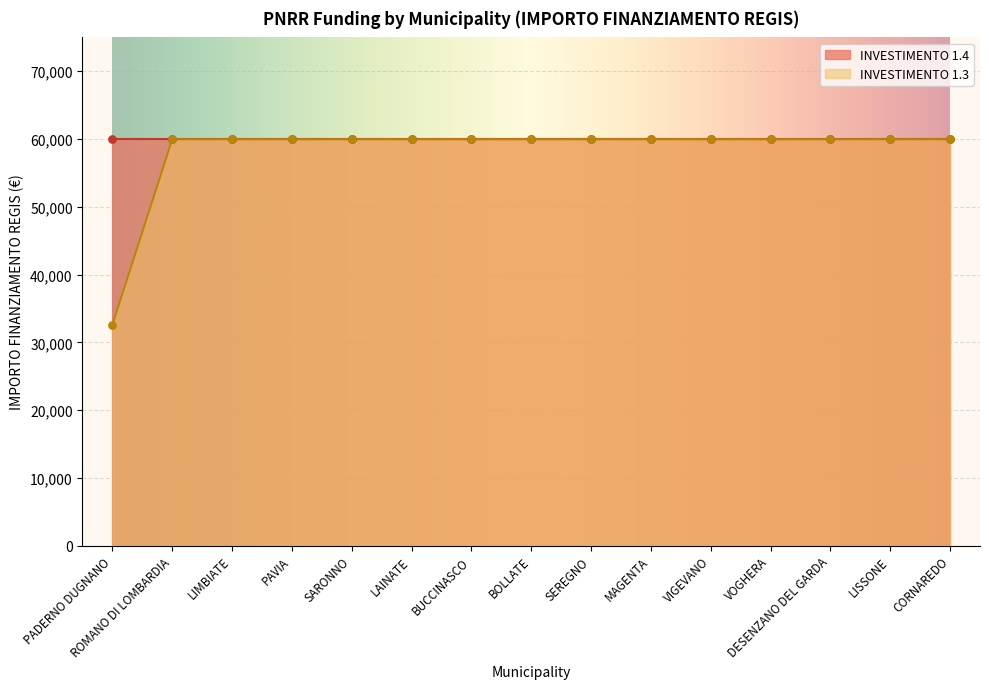

Approximately how many times larger is the value at ROMANO DI LOMBARDIA compared to LAINATE?

1.0